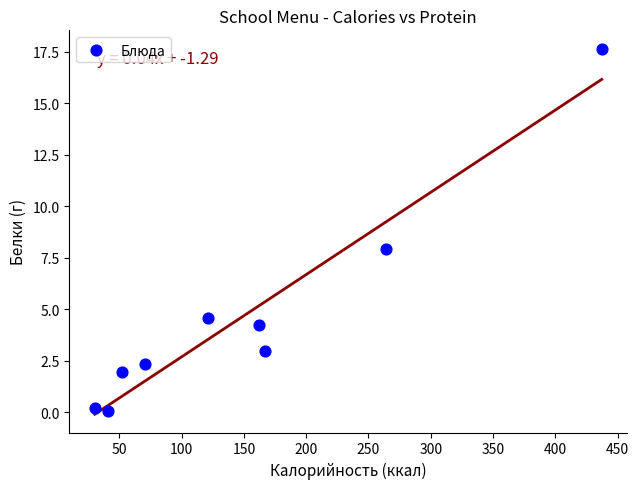

What is the average Y value?

4.7